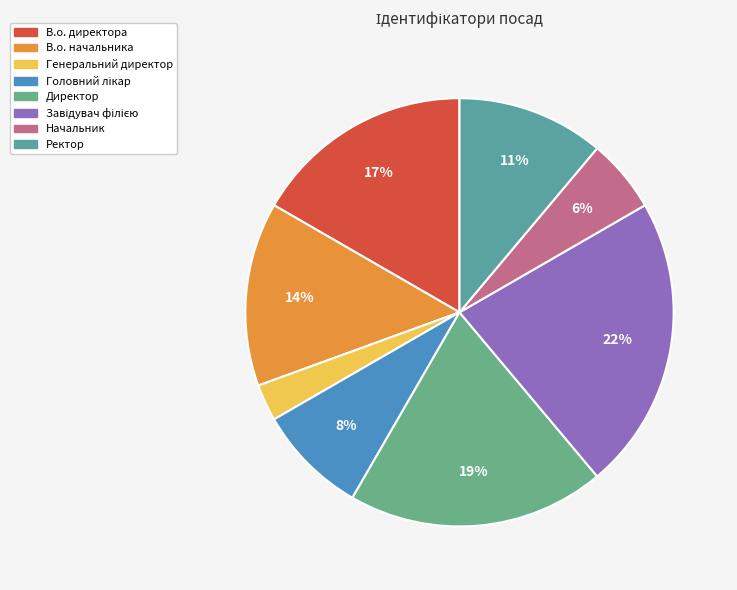

Does any single category account for the majority?

No